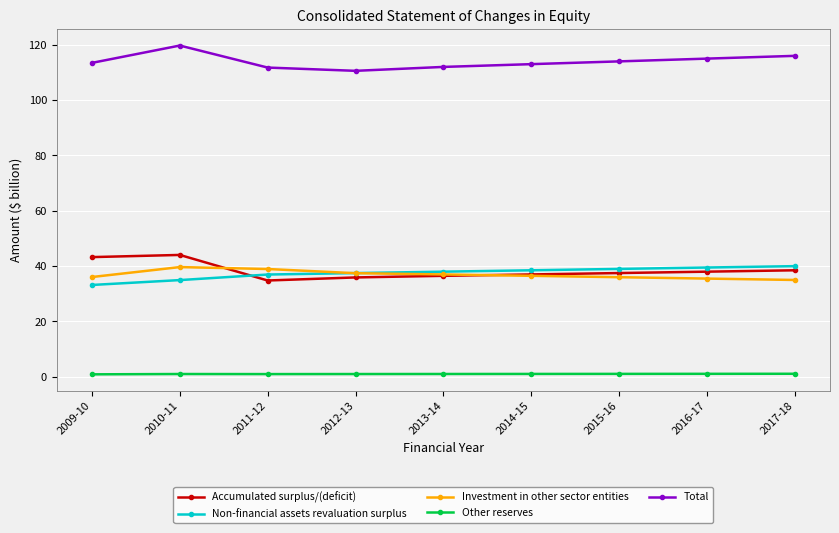

What is the difference between the maximum and second lowest values in the Total series?

8.0